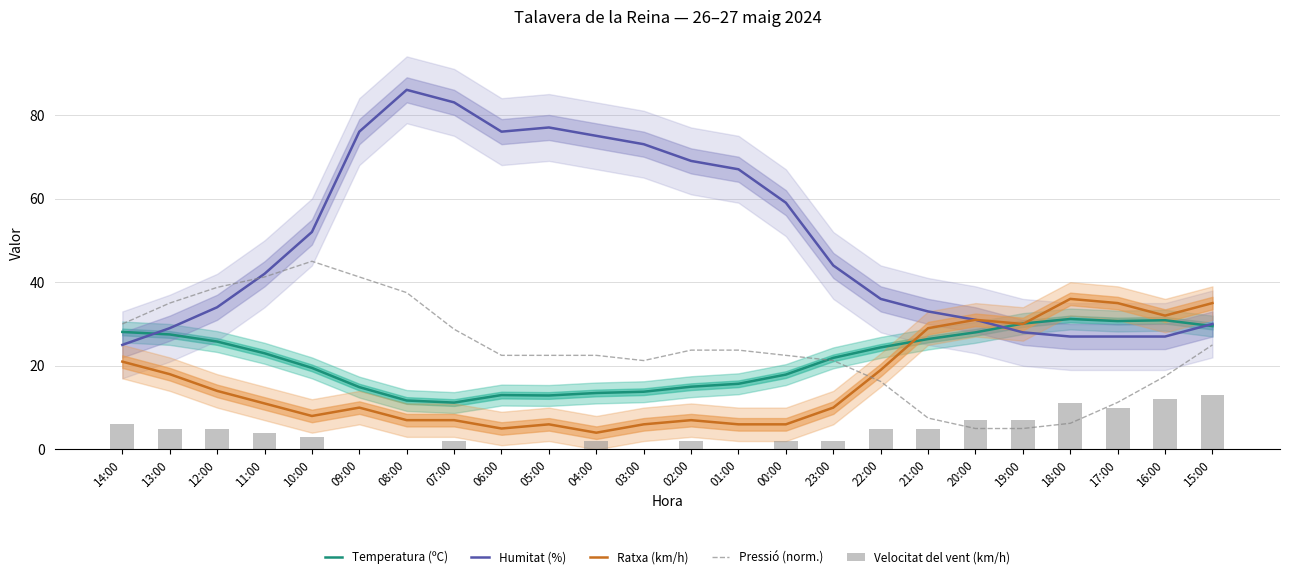

What is the average value of the Temperatura (ºC) series?

21.5